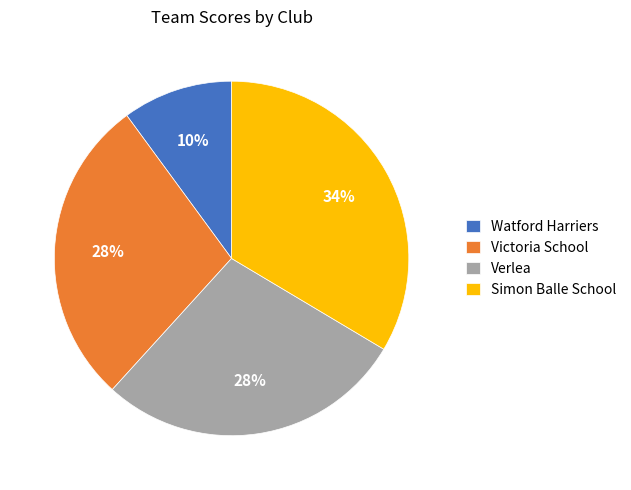

True or false: Watford Harriers accounts for 10% of the total.

True